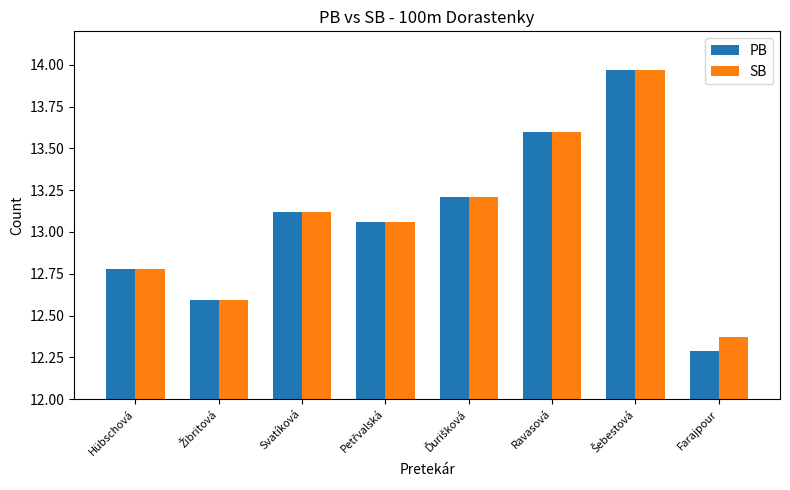

At how many categories does at least one series exceed 12?

8